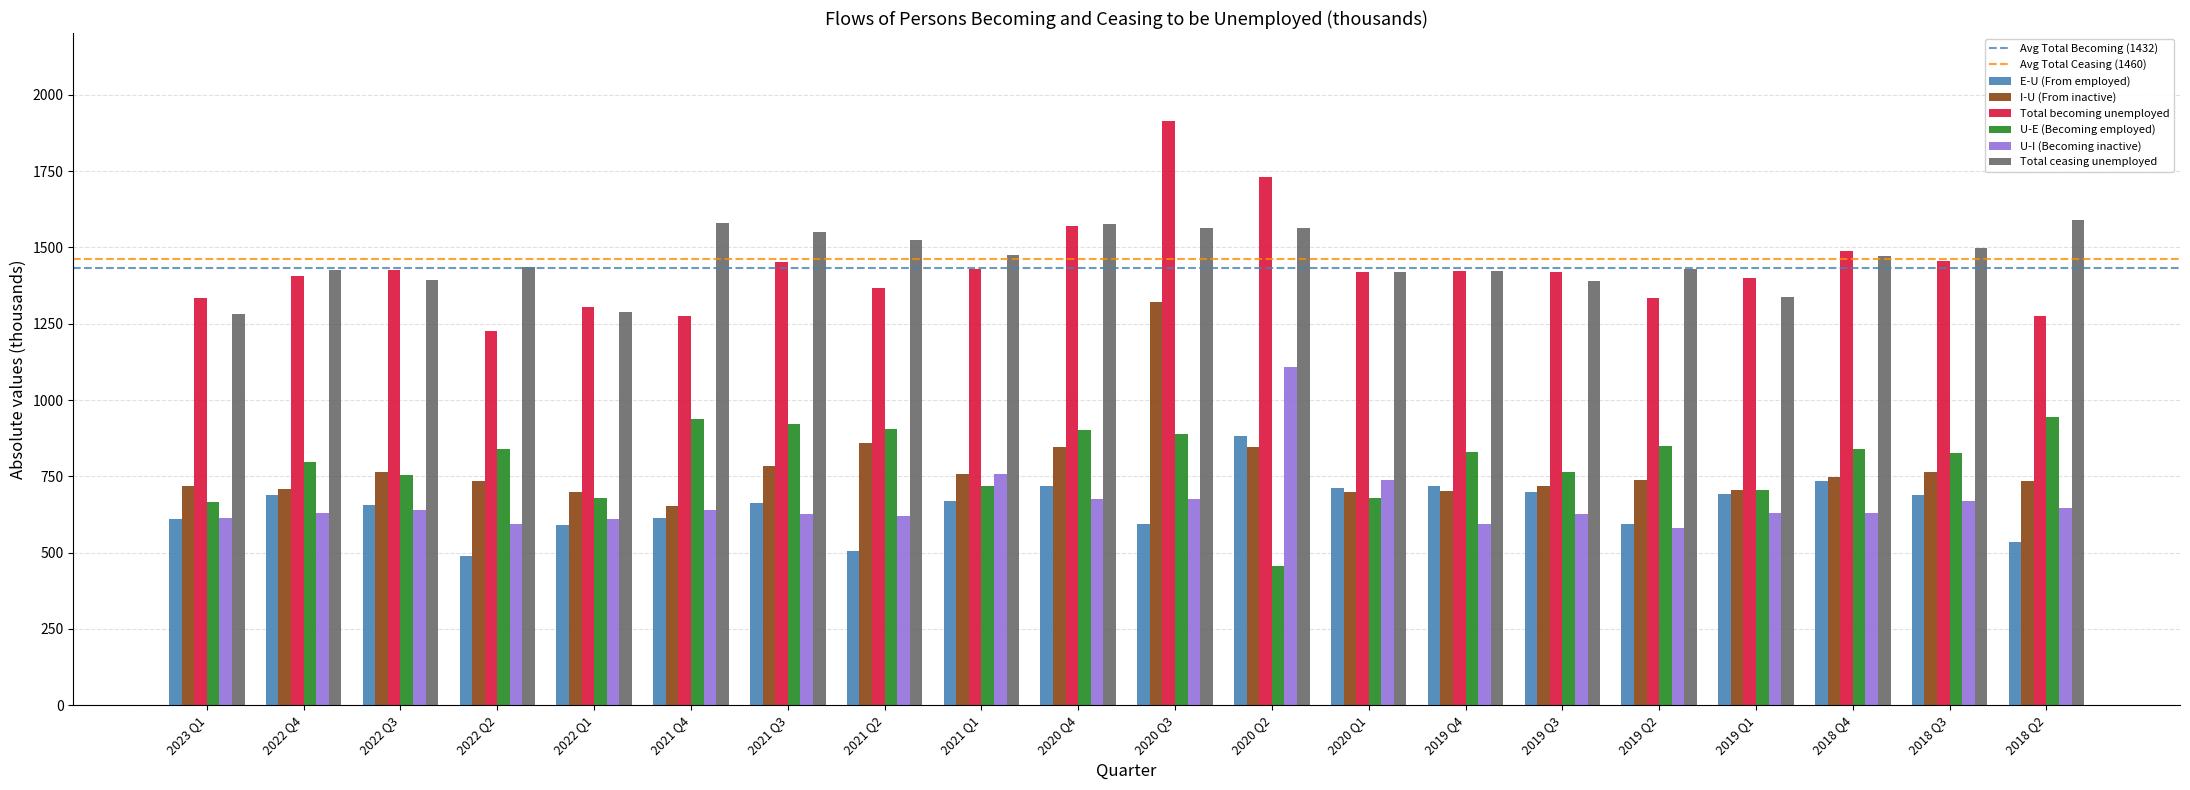

Is the value of E-U (From employed) at 2022 Q3 greater than the value of Total becoming unemployed at 2020 Q3?

No